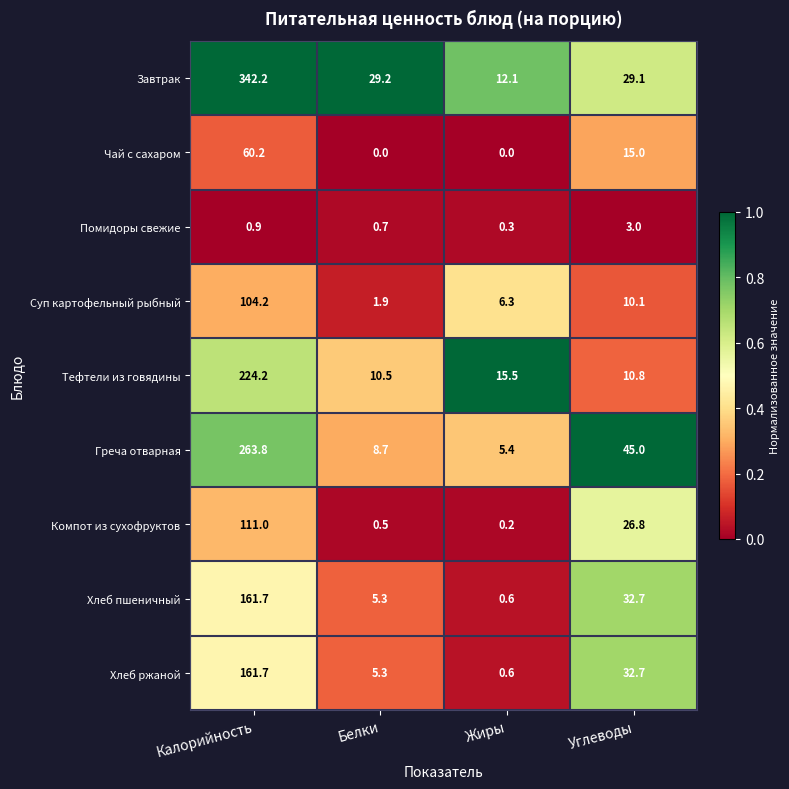

Between Белки and Жиры, which series saw the biggest shift?

Завтрак